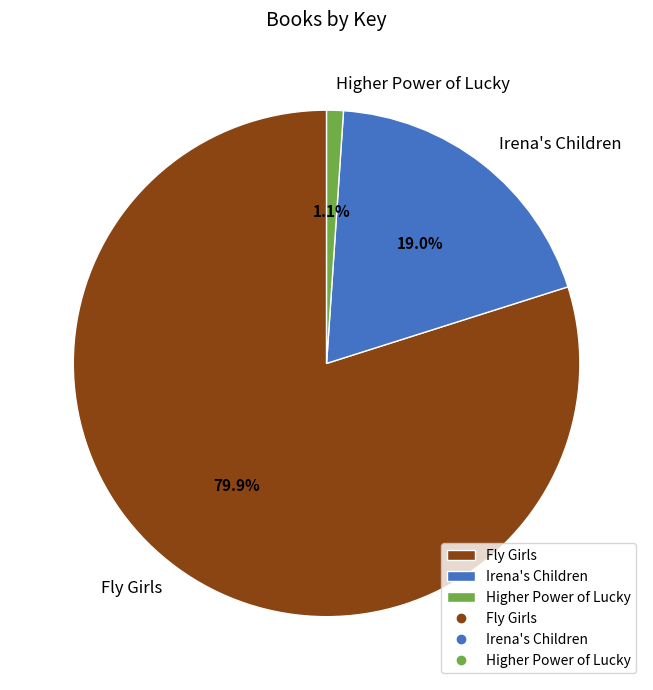

Does any single category account for the majority?

Yes